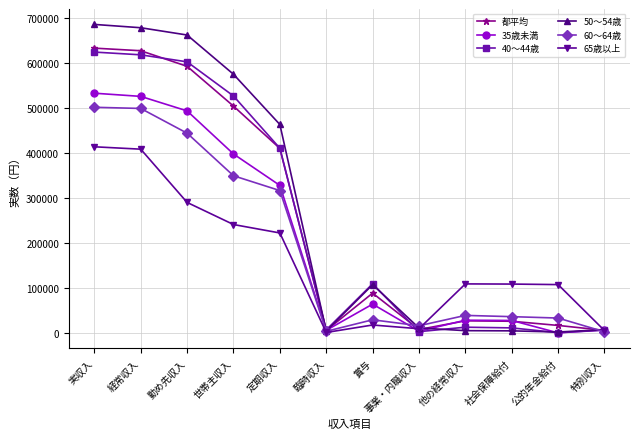

Is it true that 65歳以上 equals 408057 at 経常収入?

True